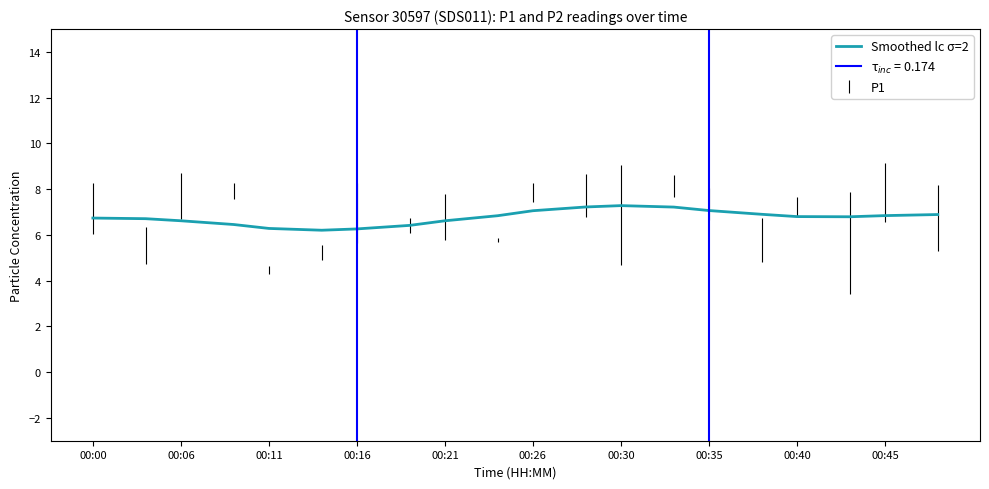

What is the maximum value for Smoothed lc σ=2?

7.3